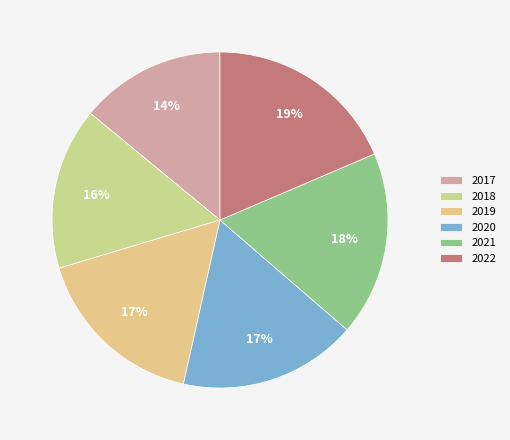

Is 2019 the majority of the pie?

No